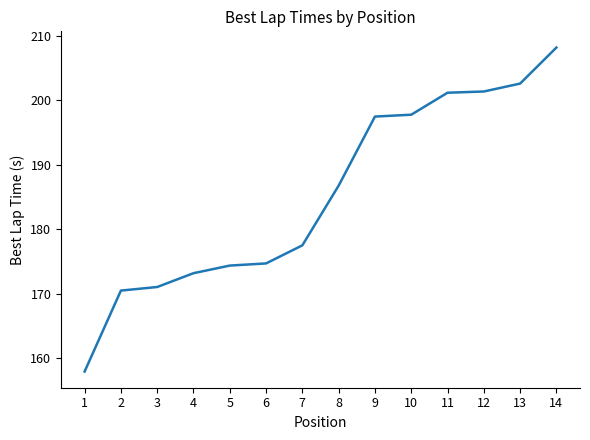

Does the chart have visible grid lines?

No